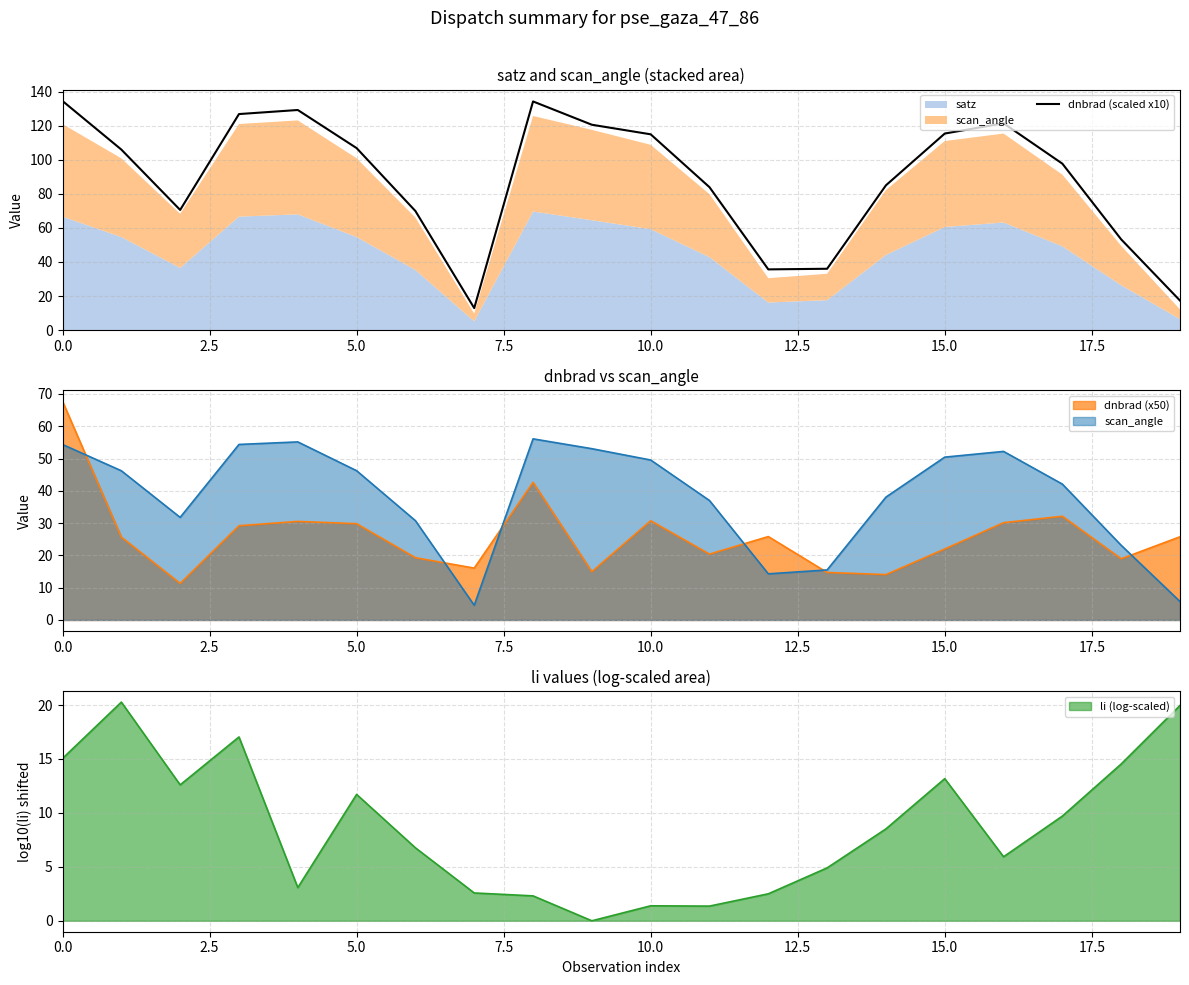

True or false: dnbrad (scaled x10) has a value of 183.2 at 15.0.

False